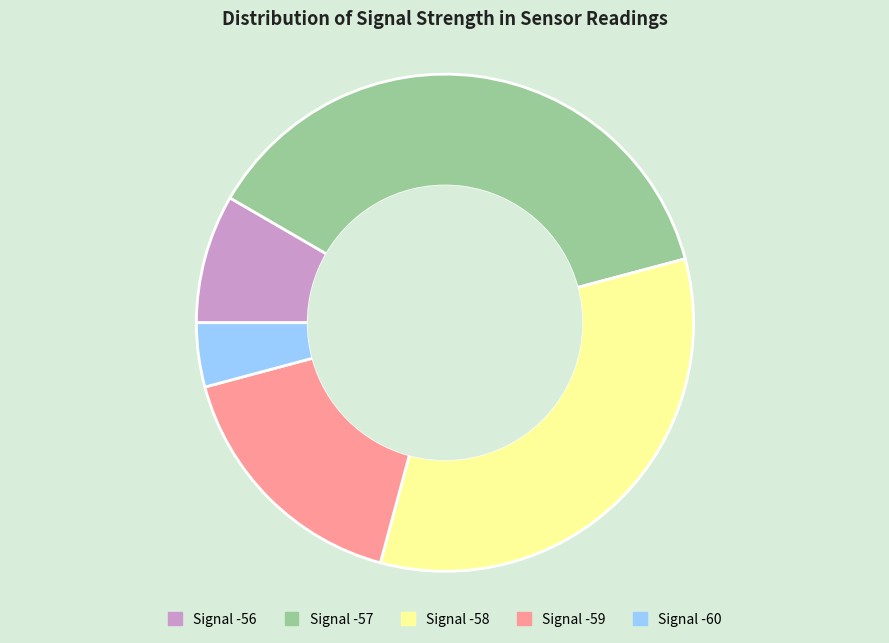

Is there any slice that represents more than half of the pie?

No